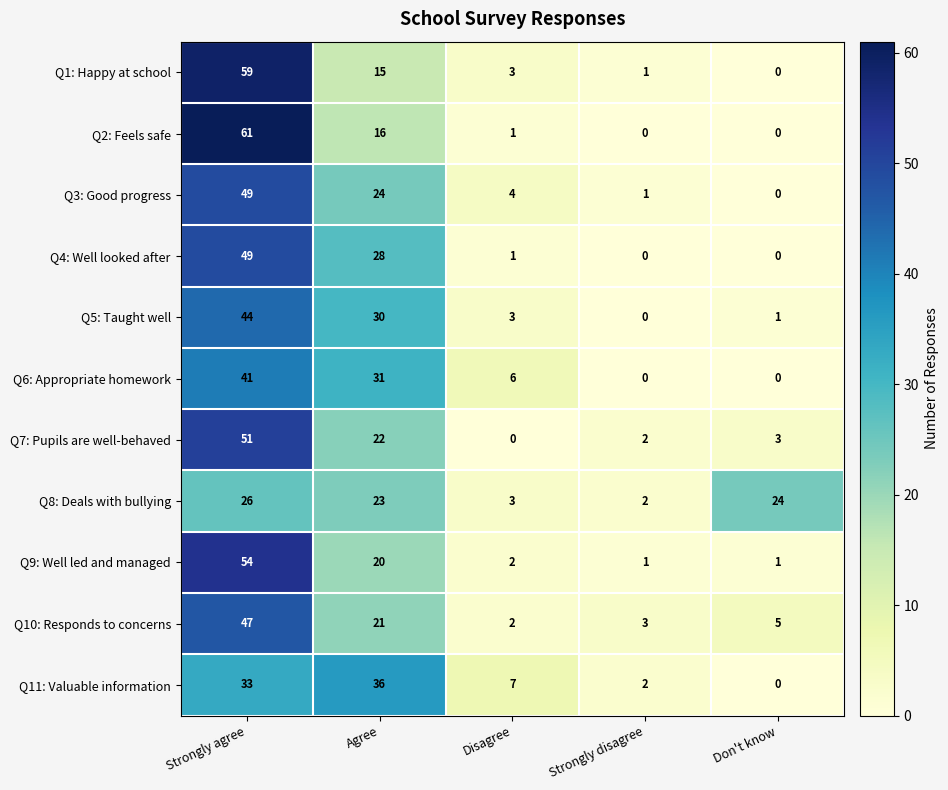

What is the total value across all series at Agree?

266